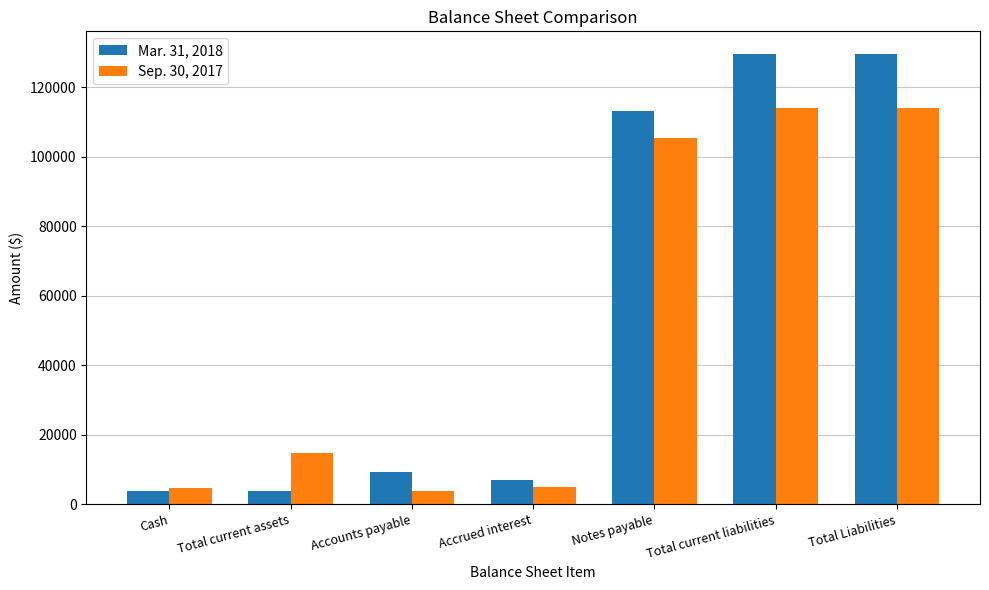

How many groups of bars are there?

7